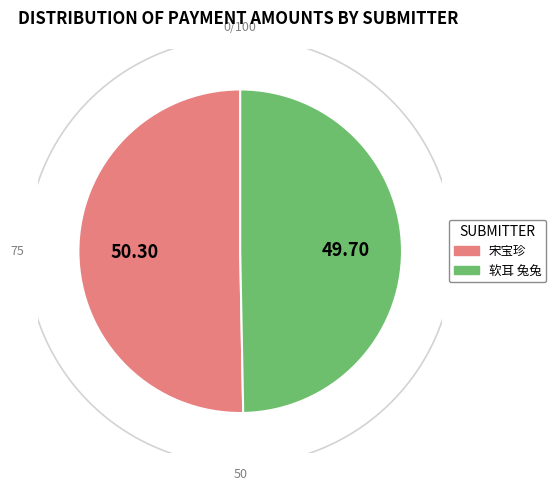

What is the largest slice in the pie chart?

宋宝珍